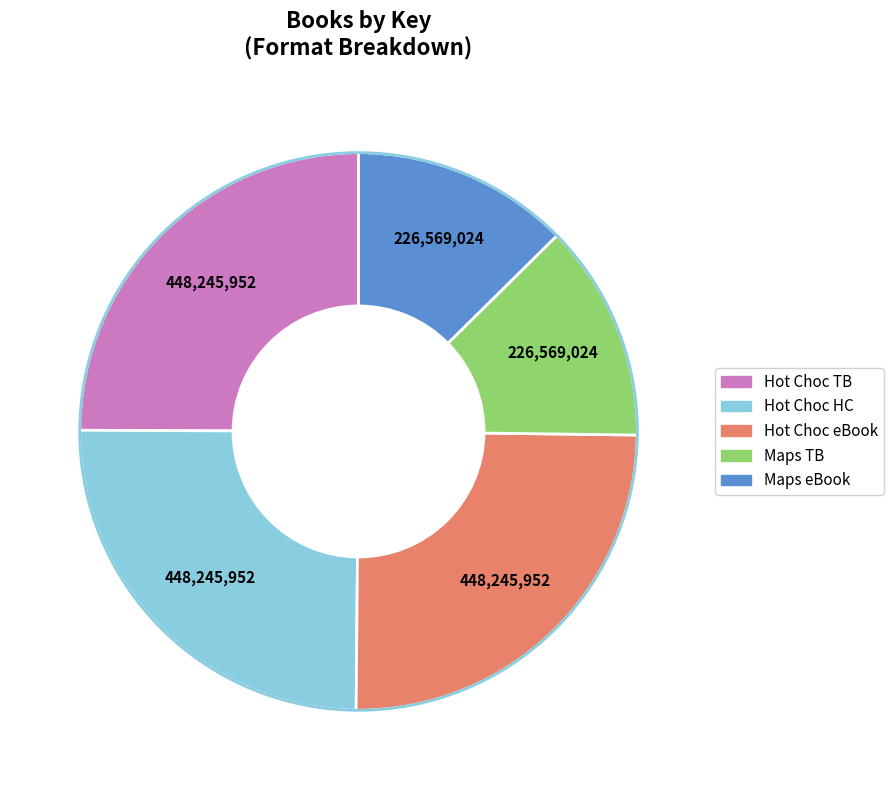

Does any single category account for the majority?

No